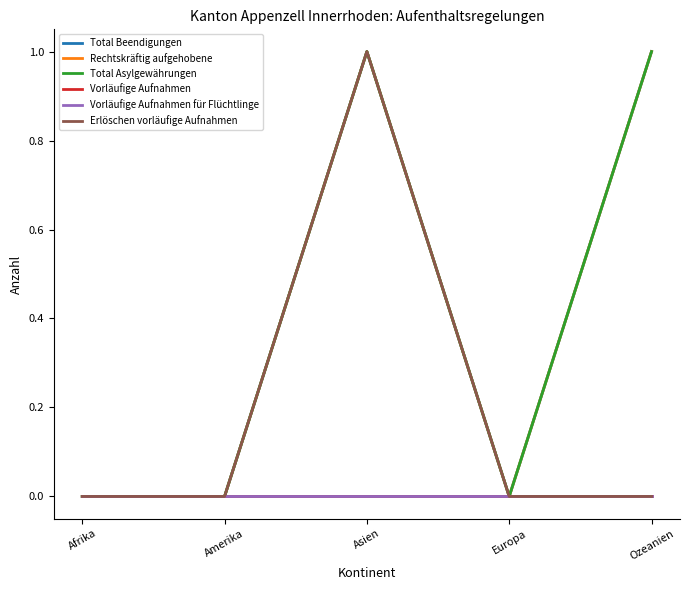

True or false: Total Asylgewährungen and Vorläufige Aufnahmen für Flüchtlinge cross at least once.

False